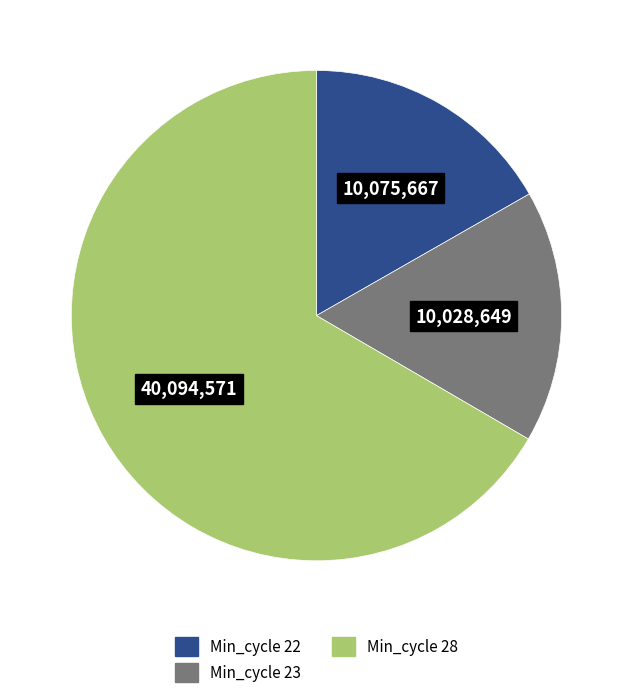

Which has a higher value, Min_cycle 28 or Min_cycle 23?

Min_cycle 28